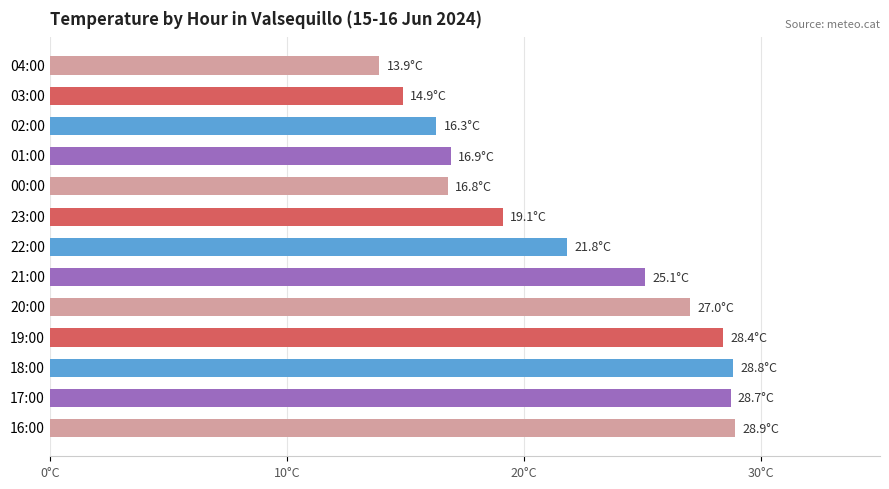

Which label corresponds to the smallest value in the chart?

04:00